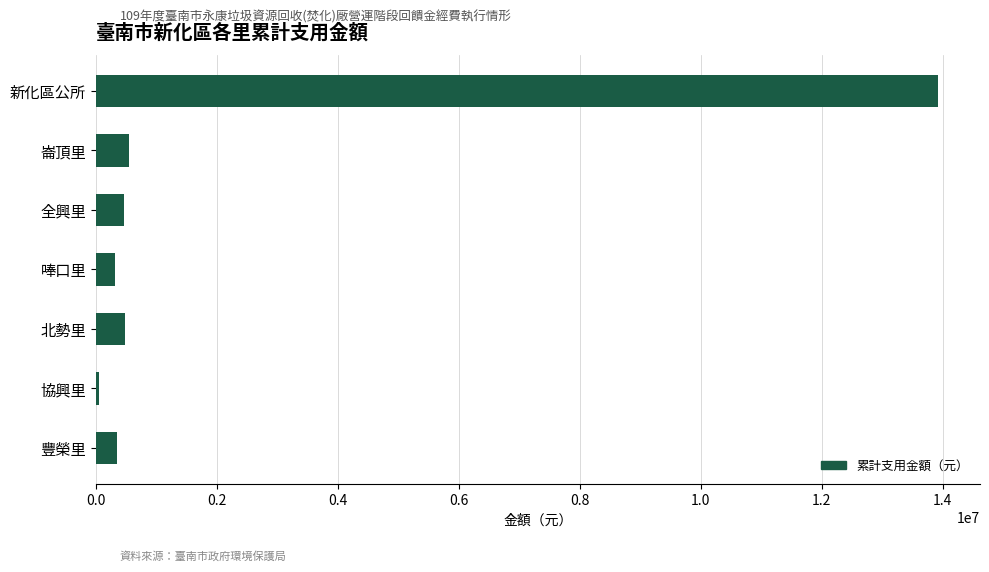

What is the sum of all values?

16126146